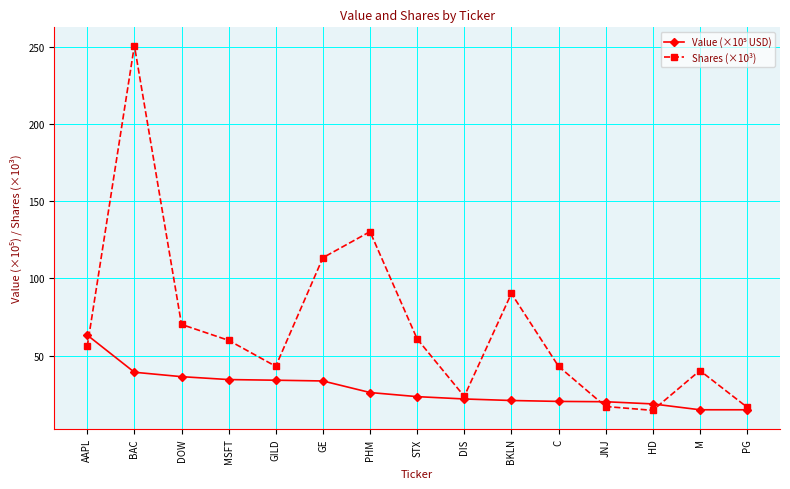

The value of Shares (×10³) at GE is 55.8. True or false?

False